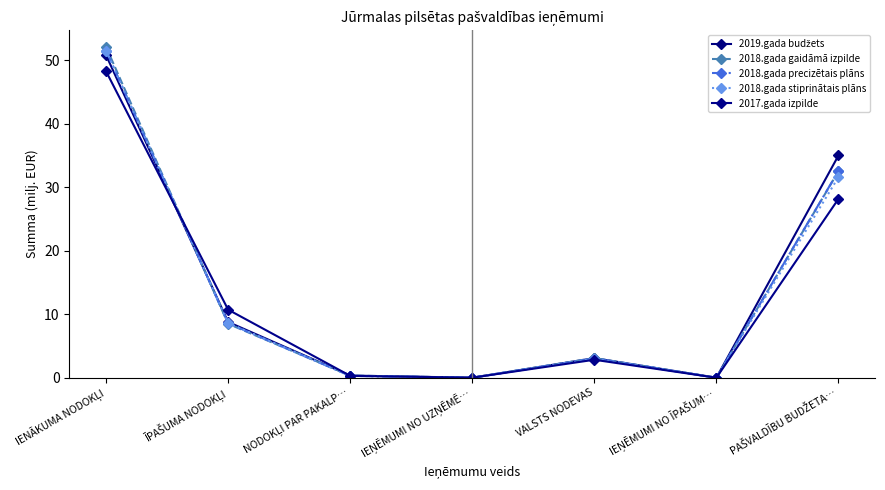

What is the label of the 6th point from the left?

IEŅĒMUMI NO ĪPAŠUM…